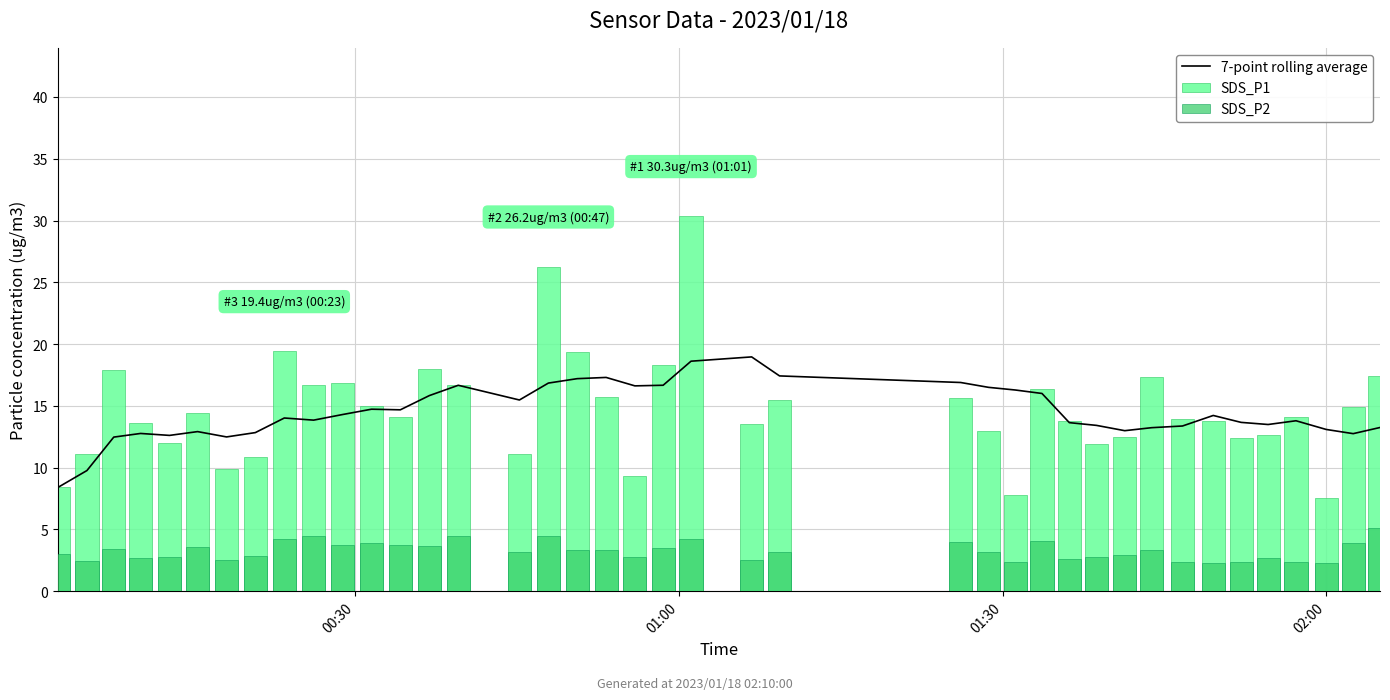

Reading right to left, extract all data points from this chart.

7-point rolling average: 13.2	12.8	13.1	13.8	13.5	13.7	14.2	13.4	13.2	13.0	13.4	13.6	16.0	16.3	16.5	16.9	17.4	19.0	18.6	16.7	16.6	17.3	17.2	16.8	15.5	16.7	15.8	14.7	14.7	14.3	13.8	14.0	12.8	12.5	12.9	12.6	12.8	12.5	9.8	8.4
SDS_P1: 17.4	14.9	7.5	14.1	12.6	12.4	13.8	13.9	17.3	12.5	11.9	13.8	16.4	7.8	12.9	15.6	15.5	13.5	30.3	18.3	9.3	15.7	19.3	26.2	11.1	16.7	17.9	14.1	15.0	16.8	16.7	19.4	10.8	9.9	14.4	12.0	13.7	17.9	11.1	8.4
SDS_P2: 5.1	3.9	2.2	2.3	2.7	2.4	2.3	2.4	3.4	2.9	2.8	2.6	4.1	2.3	3.1	4.0	3.2	2.5	4.2	3.5	2.8	3.3	3.4	4.5	3.2	4.5	3.7	3.7	3.9	3.7	4.4	4.2	2.8	2.5	3.6	2.8	2.7	3.4	2.4	3.0